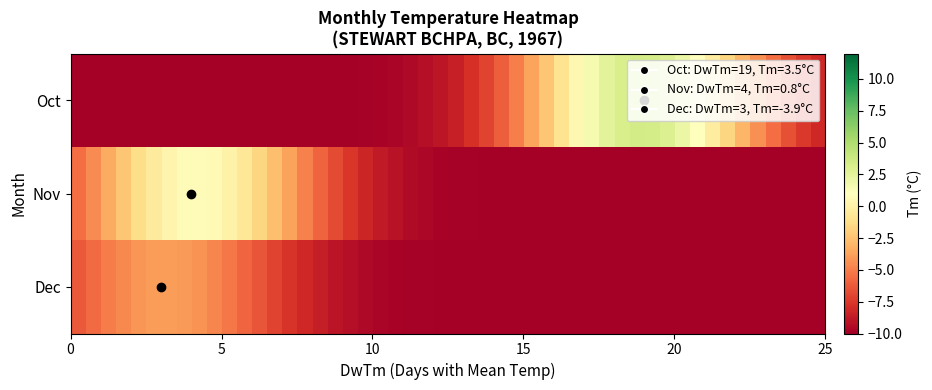

Reading right to left, list all the values displayed in this chart.

Oct: Tm=3.5	DwTm=19.0
Nov: Tm=0.8	DwTm=4.0
Dec: Tm=-3.9	DwTm=3.0